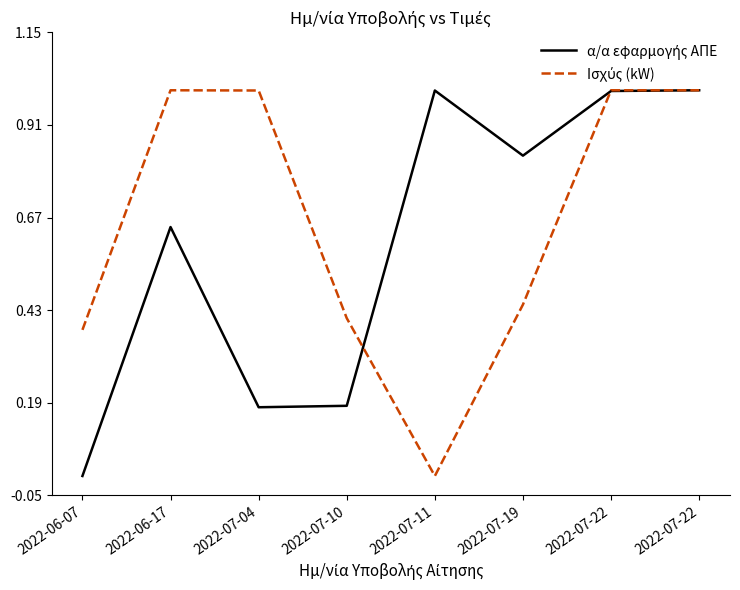

The value of α/α εφαρμογής ΑΠΕ at 2022-07-19 is 0.8. True or false?

True